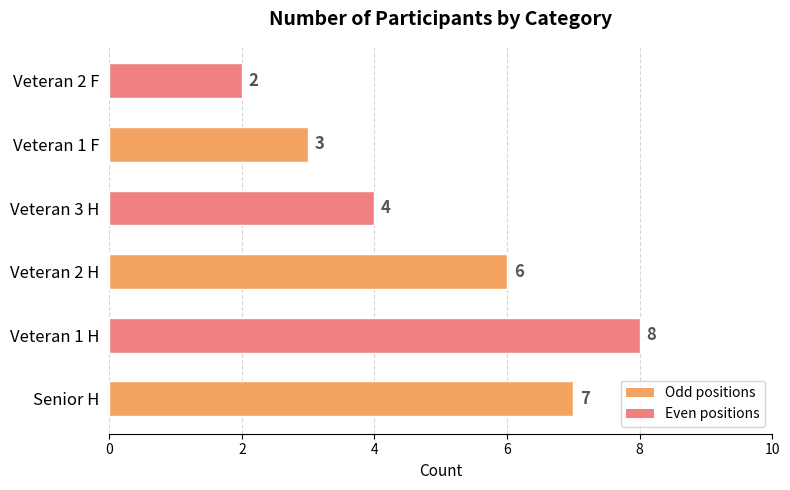

The chart shows a value of 3 at Veteran 1 F. True or false?

True